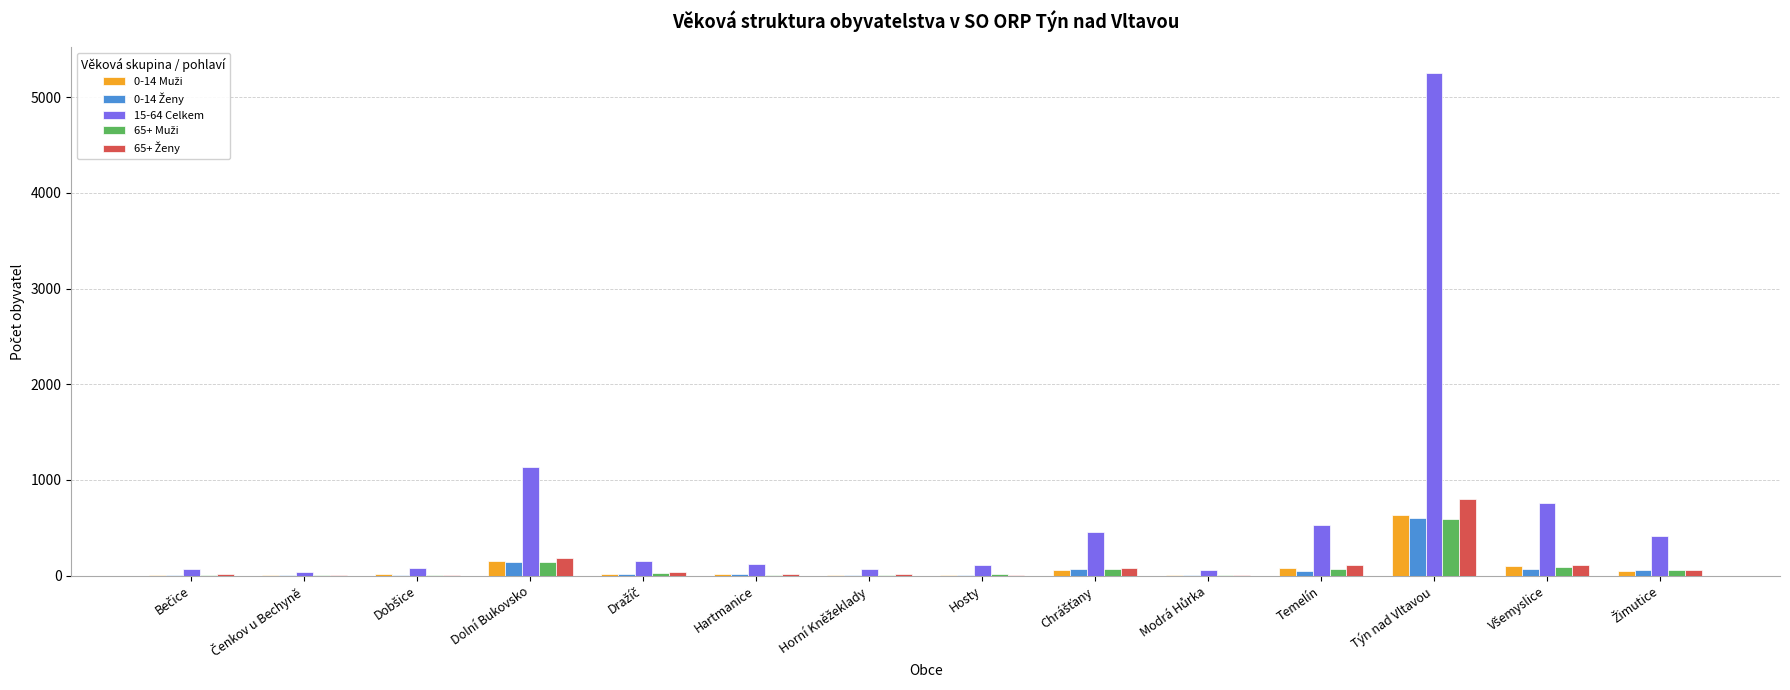

Which category has the highest value across all series?

Týn nad Vltavou